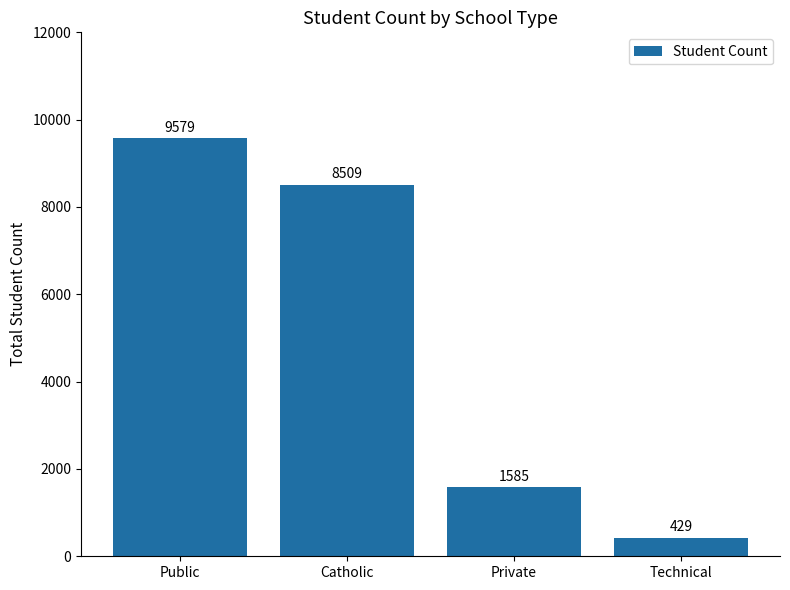

What is the difference between the maximum and second lowest values?

7994